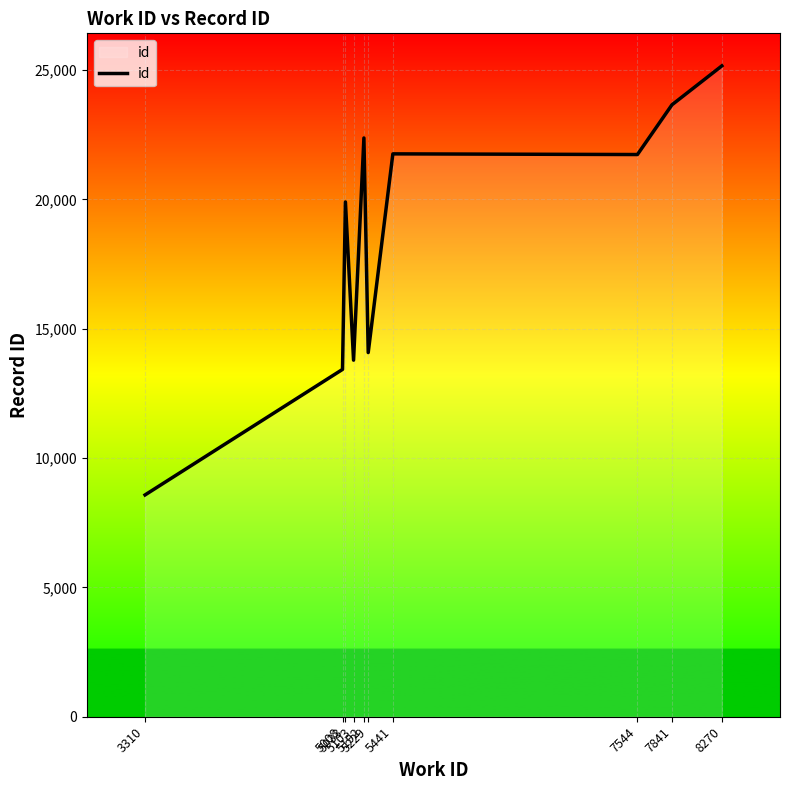

What is the smallest value displayed?

8576